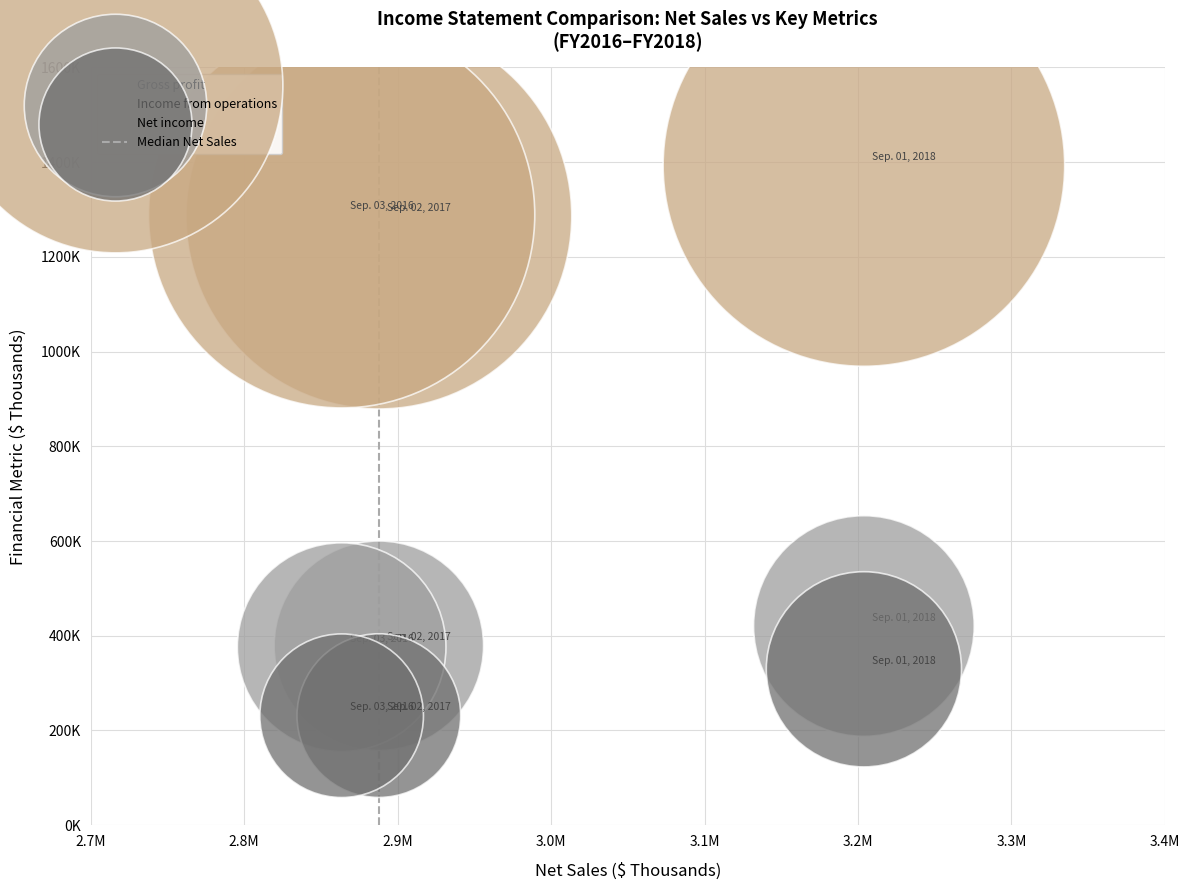

Which series reaches the minimum Y coordinate?

Net income